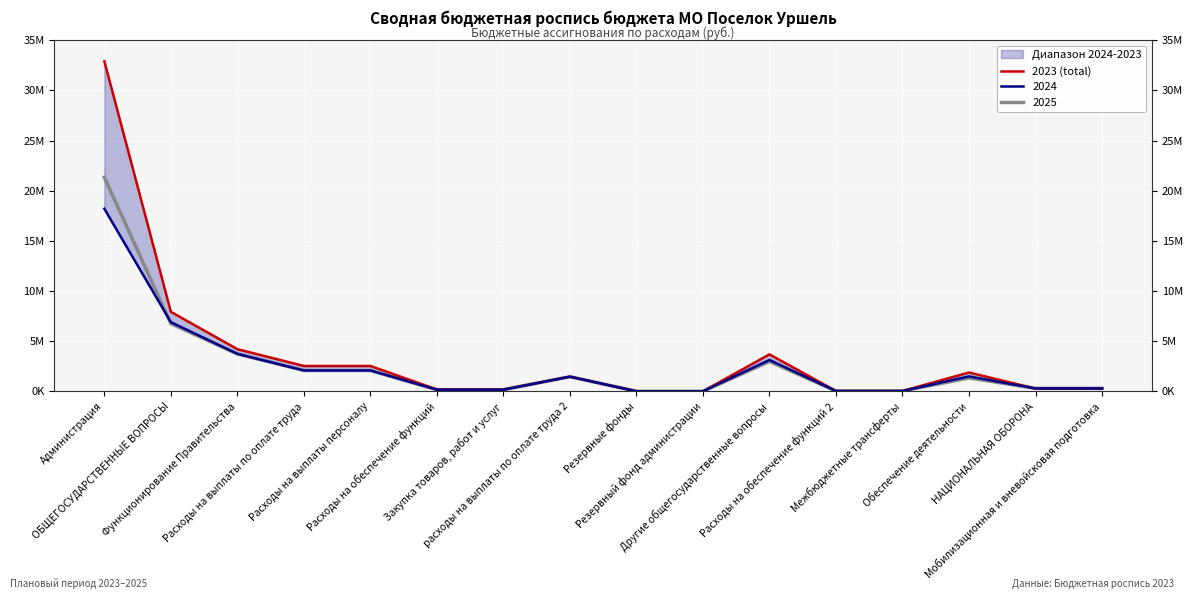

How many interior local peaks (higher than both neighbors) does the data have?

3